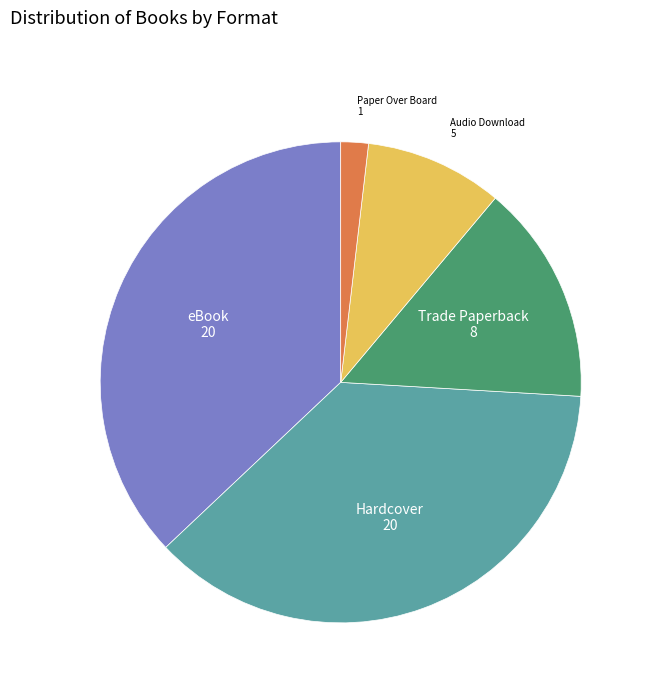

How many slices are in this pie chart?

5